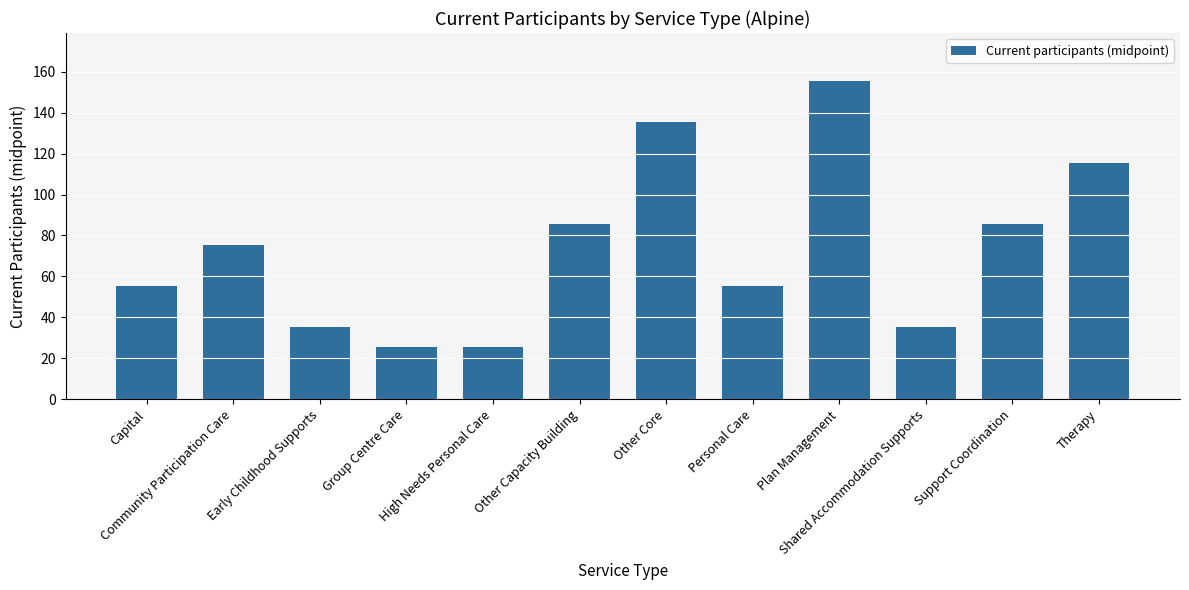

What is the ratio of the value at Capital to the value at Other Capacity Building?

0.6